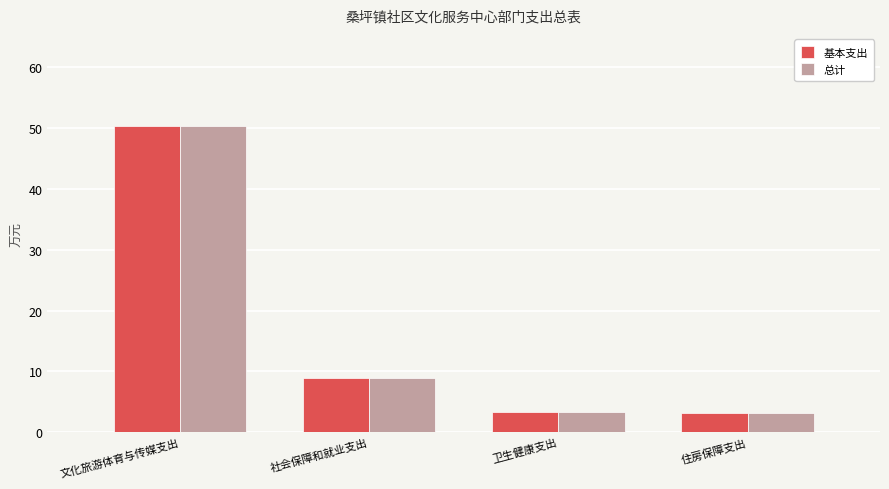

At which label is 基本支出 closest to 26?

社会保障和就业支出